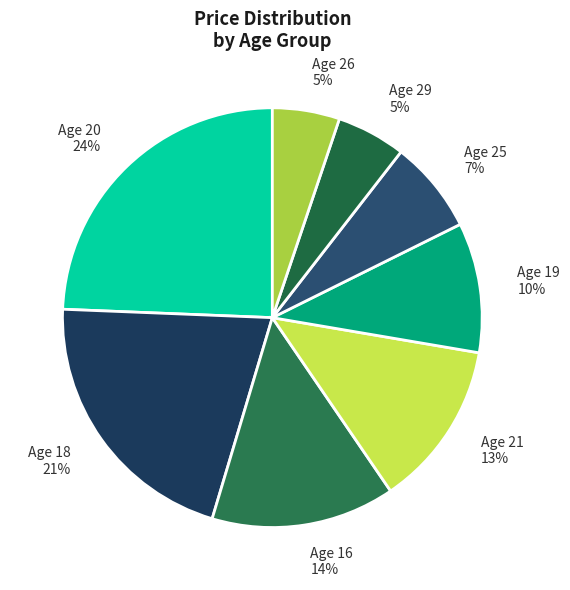

Count the number of slices in the pie.

8